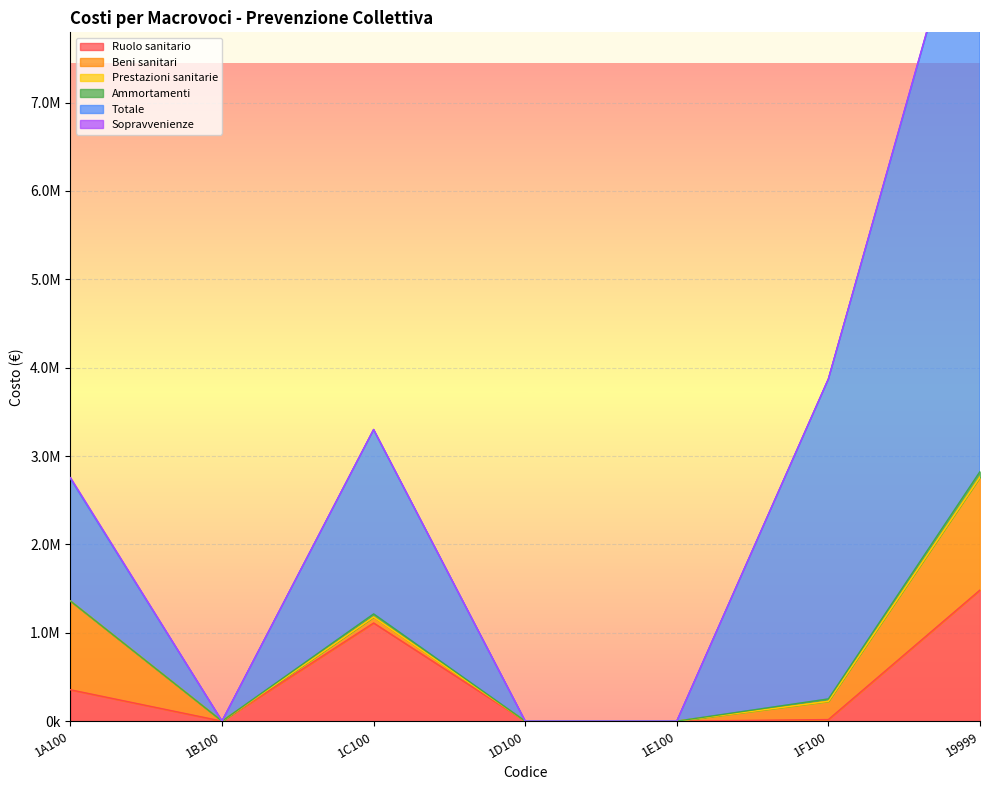

List the series in order of their peak value, highest first.

Totale, Ruolo sanitario, Beni sanitari, Ammortamenti, Sopravvenienze, Prestazioni sanitarie